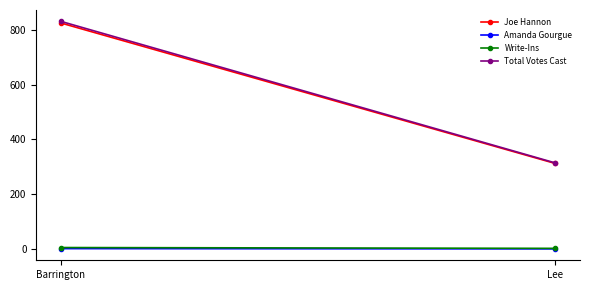

What is the average value of the Joe Hannon series?

568